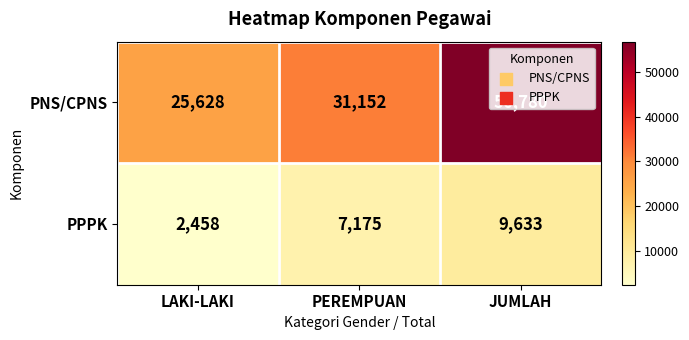

At which label is PPPK closest to 6045?

PEREMPUAN